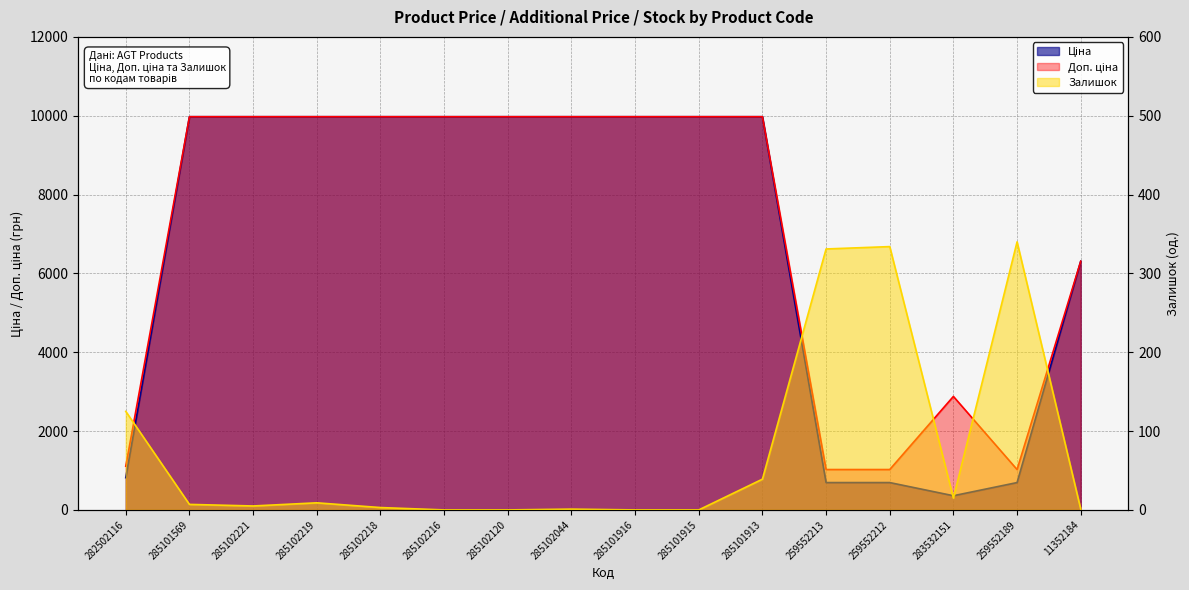

How many values in Залишок are above zero?

12